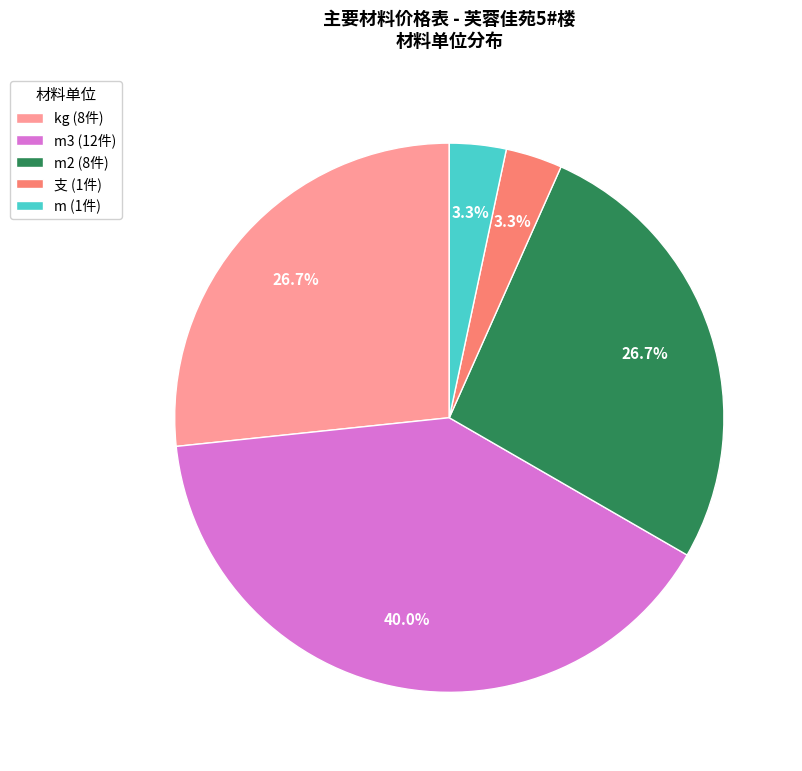

How many segments does this pie chart have?

5